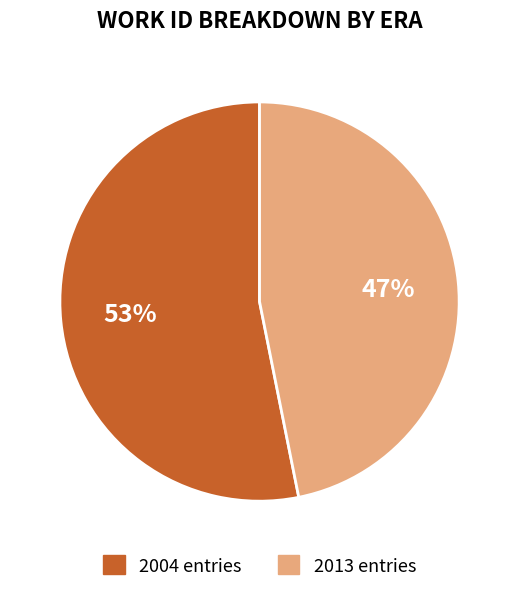

Is there any slice that represents more than half of the pie?

Yes